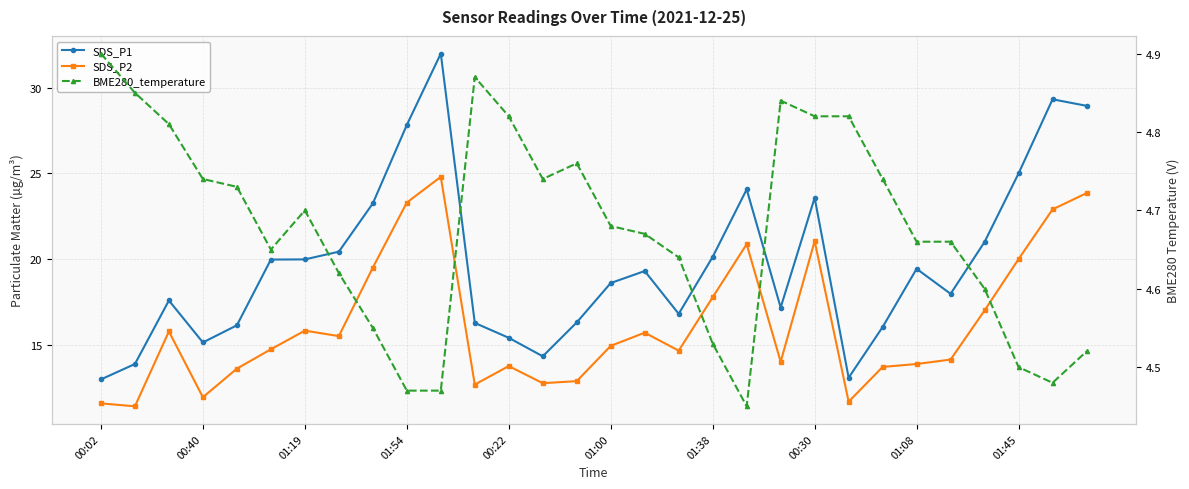

At which category is the sum across all series the highest?

10